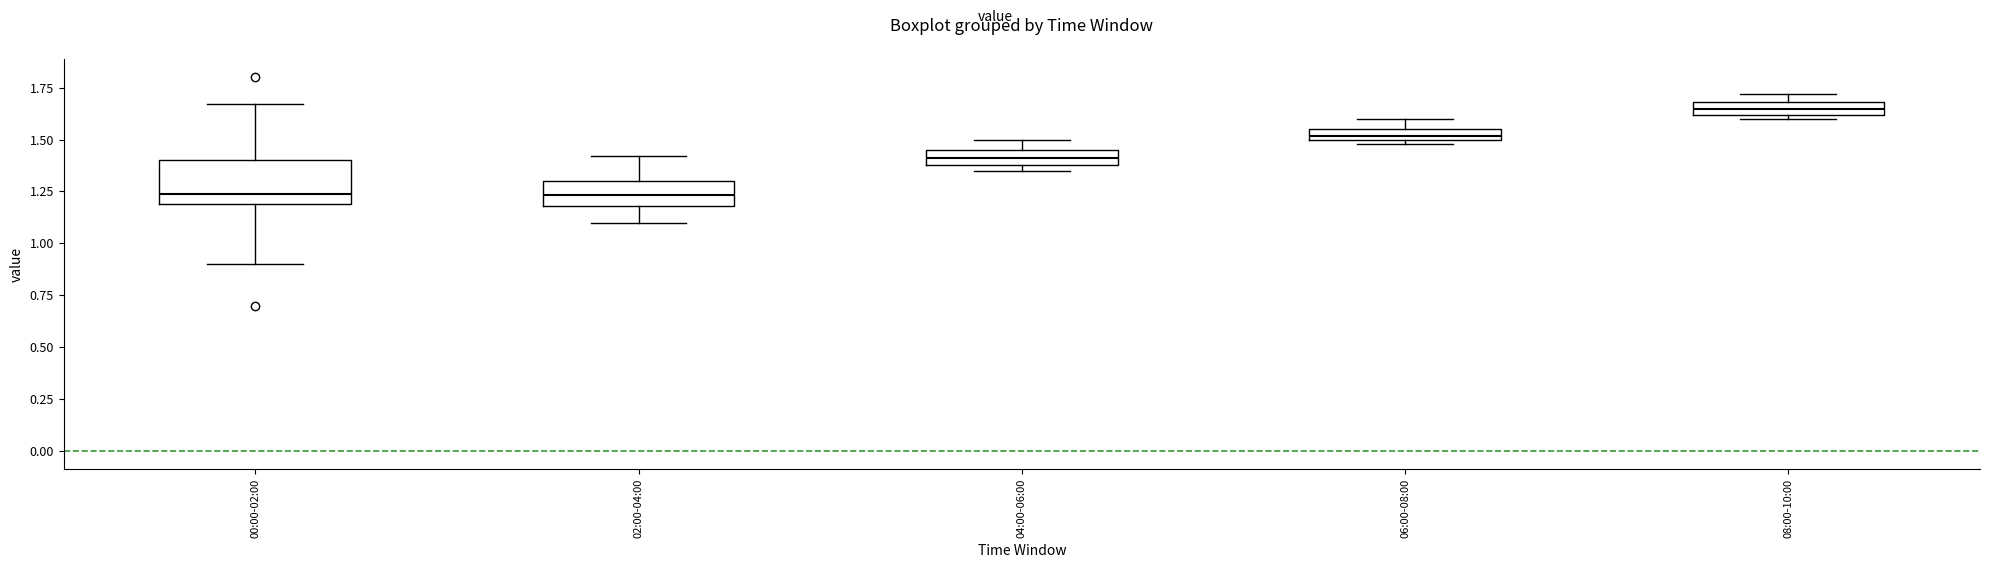

Comparing the boxes themselves (not the whiskers), which one is the tallest?

00:00-02:00